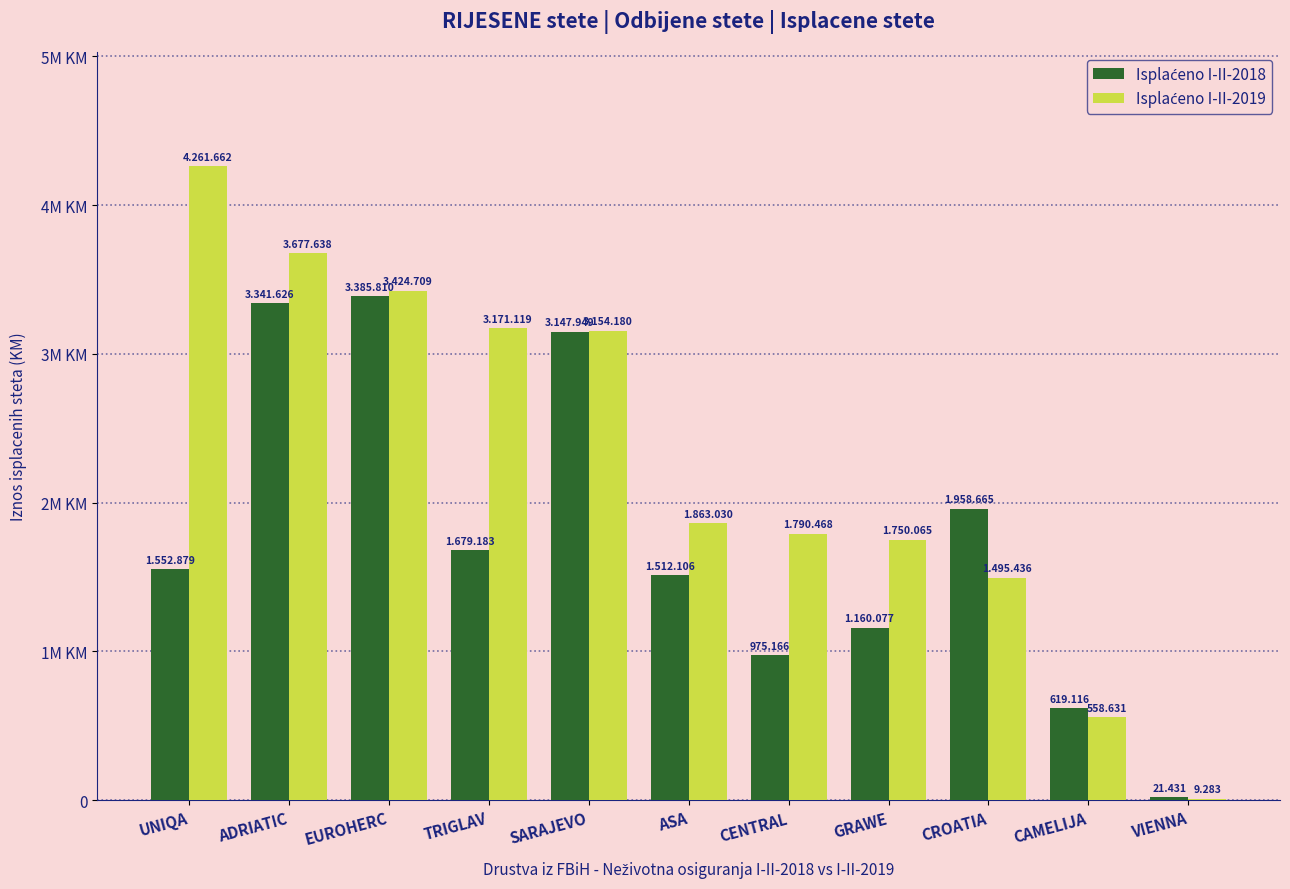

The value of Isplaćeno I-II-2019 at CENTRAL is 1790468. True or false?

True